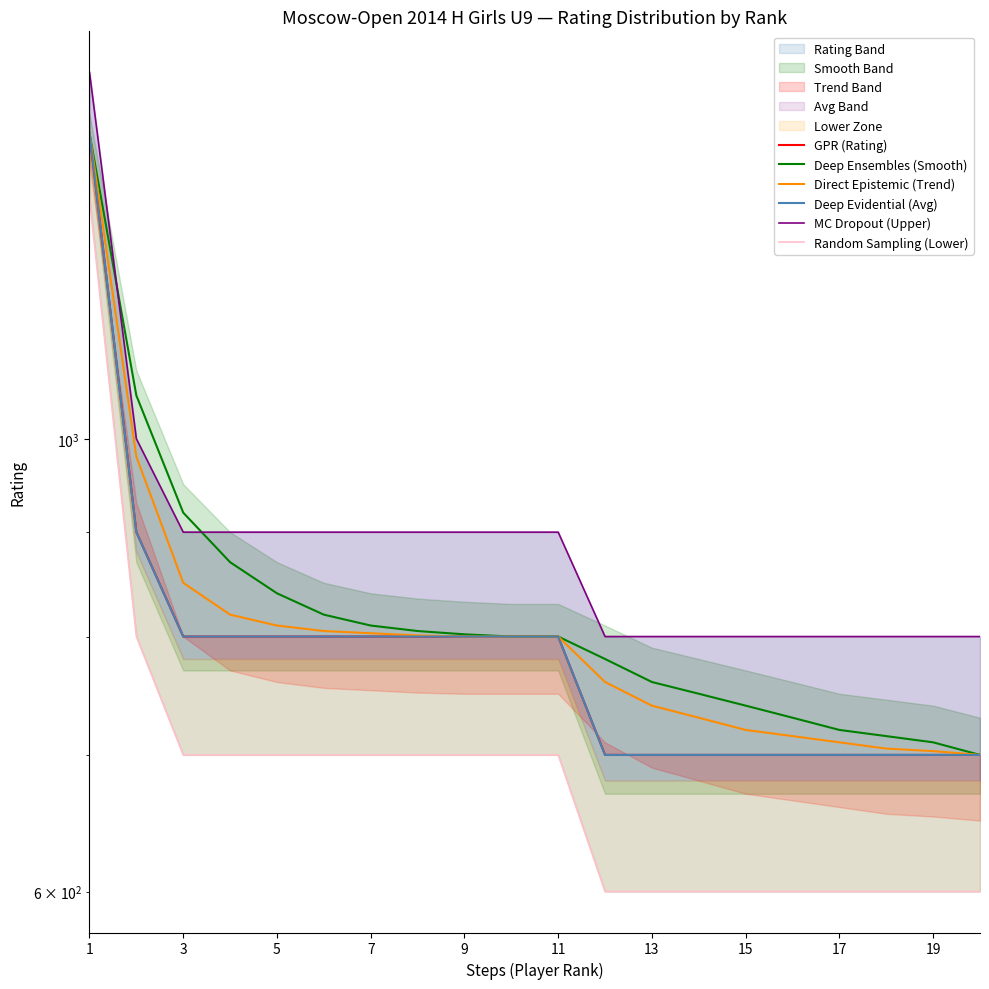

True or false: Deep Evidential (Avg) and GPR (Rating) cross at least once.

False